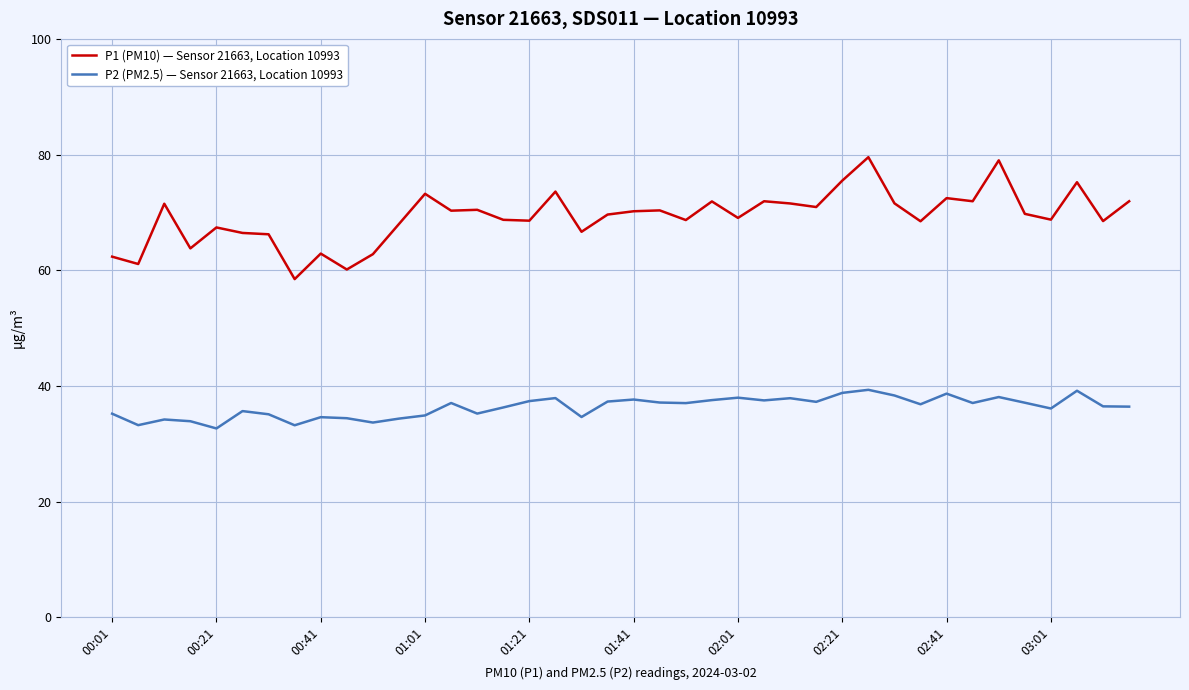

Which series has the largest range (max minus min)?

P1 (PM10) — Sensor 21663, Location 10993